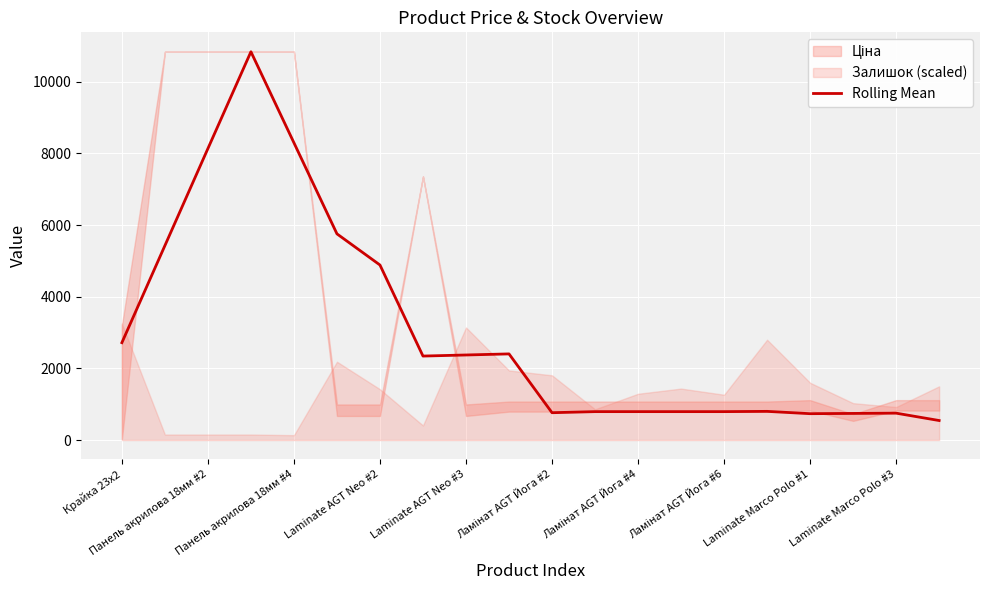

What is the minimum value for Rolling Mean?

544.6